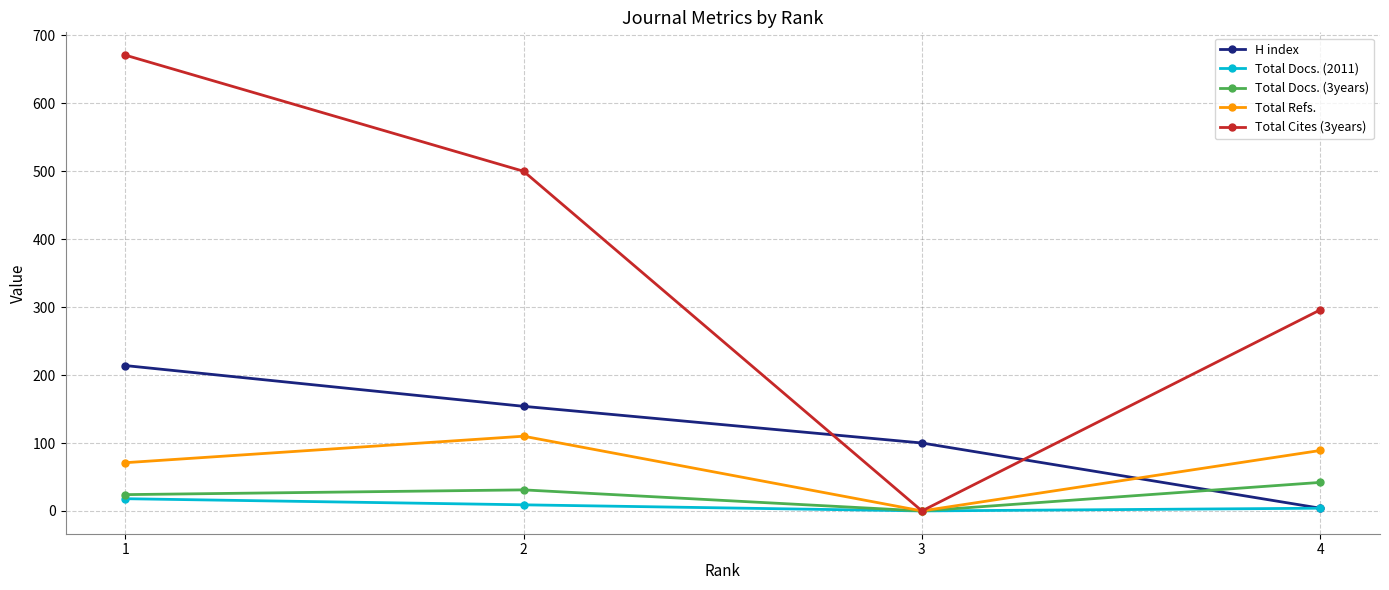

Rank the series by their maximum value, from highest to lowest.

Total Cites (3years), H index, Total Refs., Total Docs. (3years), Total Docs. (2011)